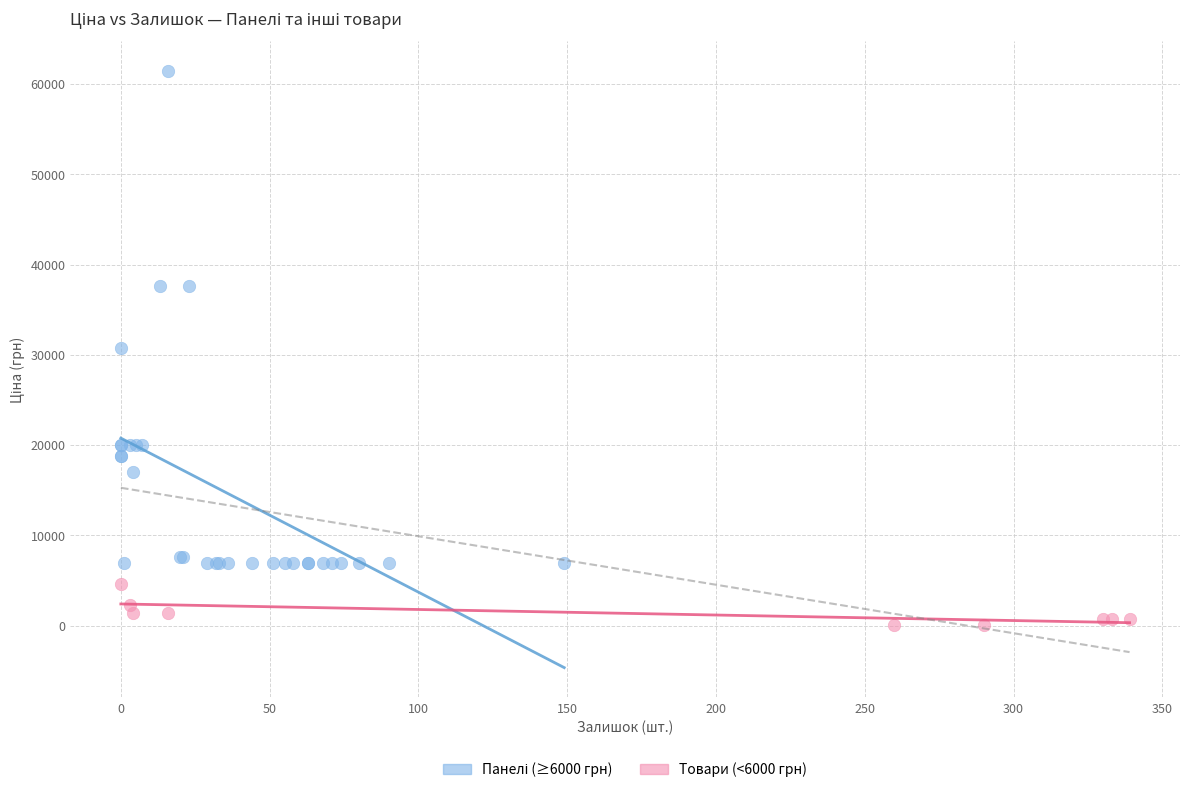

Which series reaches the minimum Y coordinate?

Товари (<6000 грн)